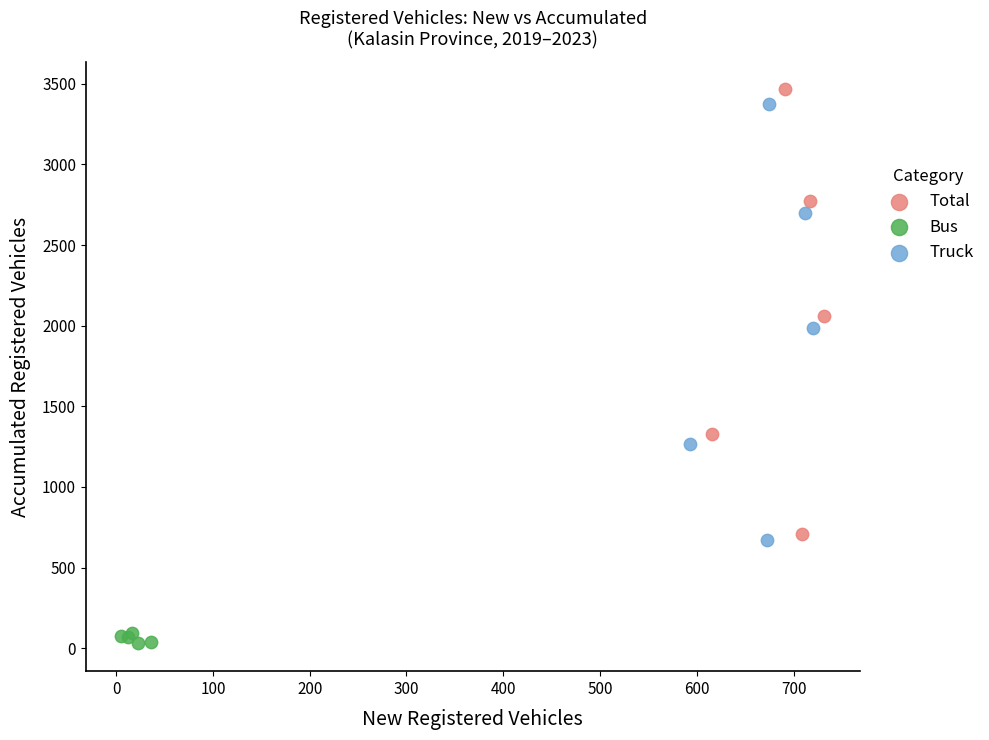

Which series contains the lowest Y value?

Bus